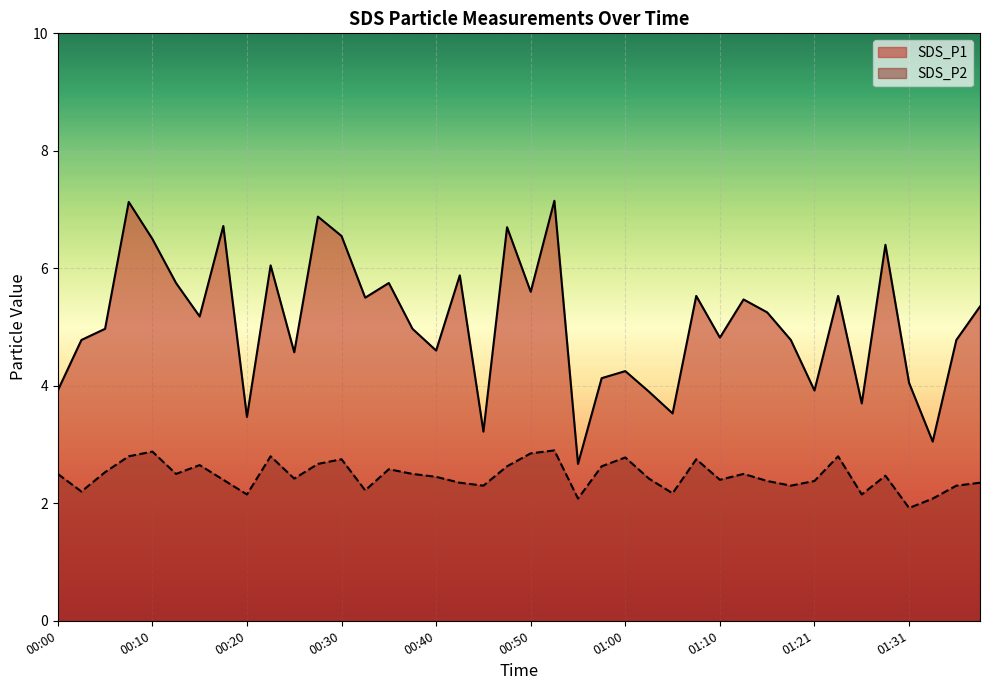

In SDS_P1, how many points are lower than both neighbors (excluding endpoints)?

13